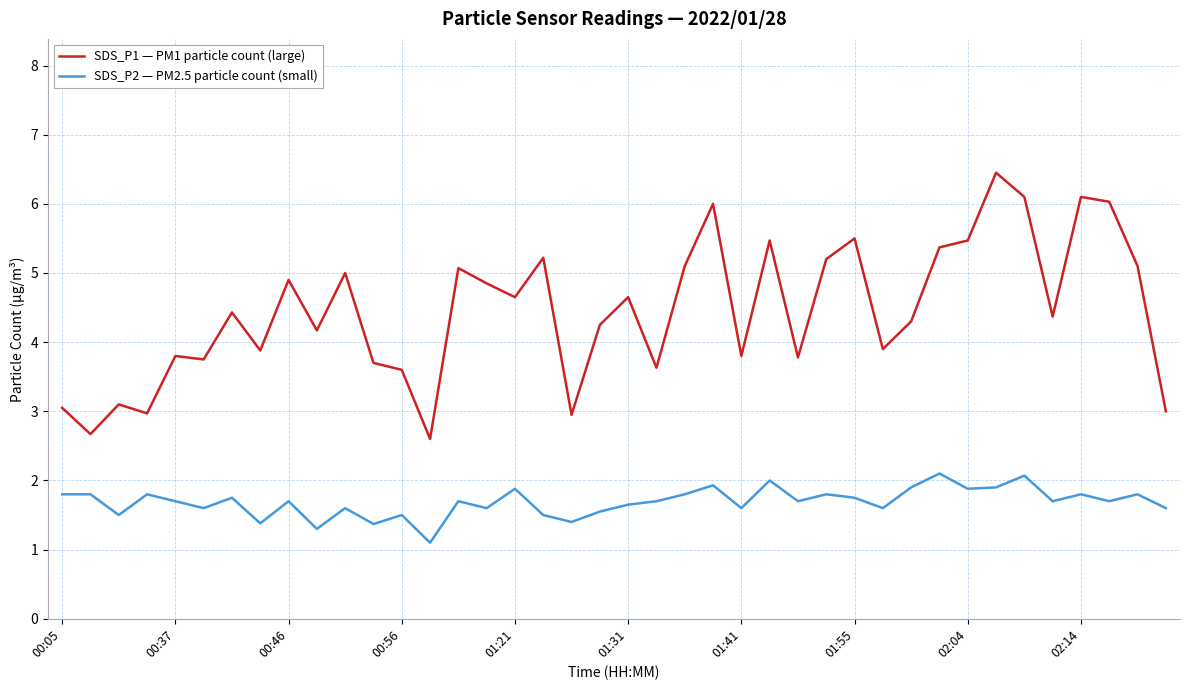

What is the sum of all SDS_P2 — PM2.5 particle count (small) values?

67.5